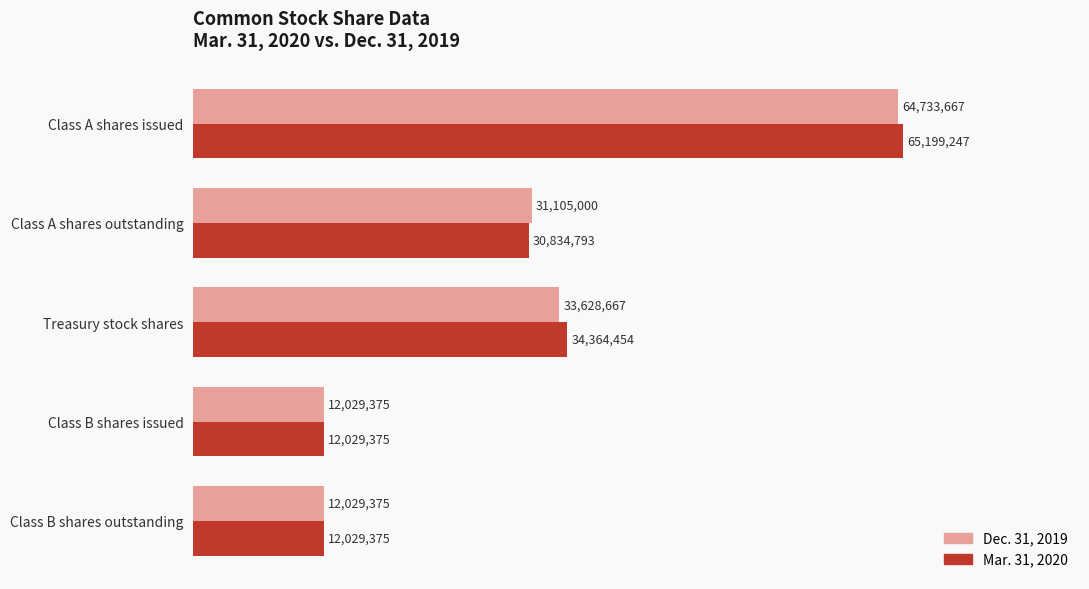

Reading right to left, what are all the values shown in this chart?

Mar. 31, 2020: 12029375	12029375	34364454	30834793	65199247
Dec. 31, 2019: 12029375	12029375	33628667	31105000	64733667